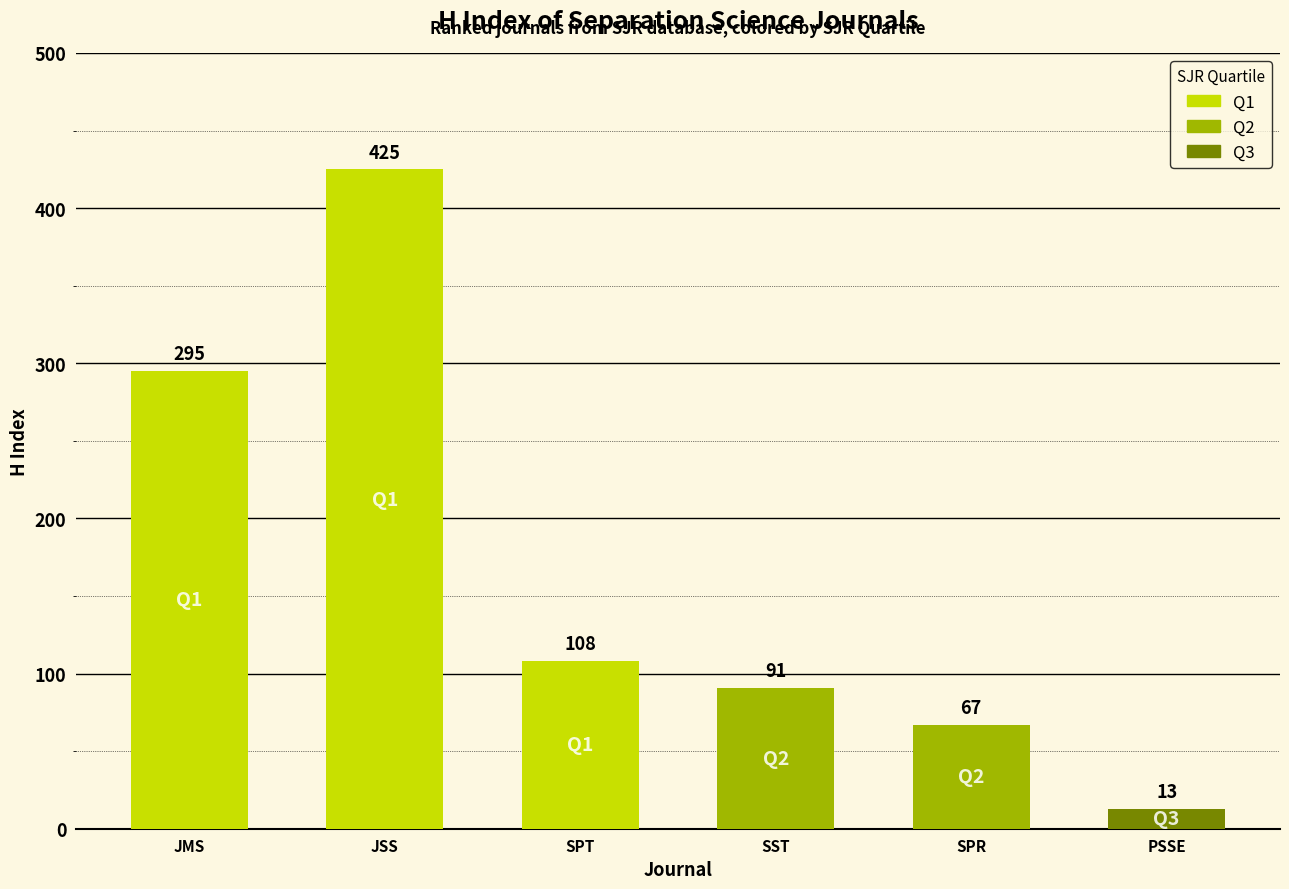

What is the difference between the maximum and minimum values?

412